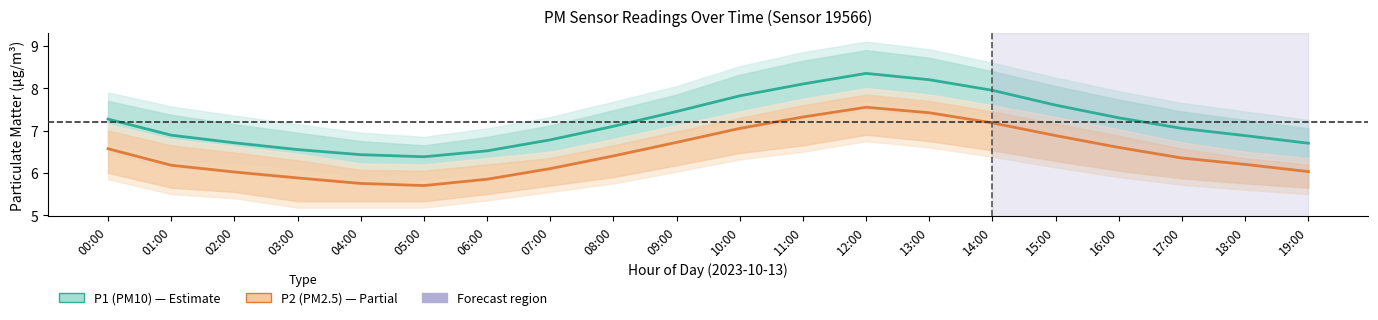

True or false: P1 (PM10) and P2 (PM2.5) cross at least once.

False